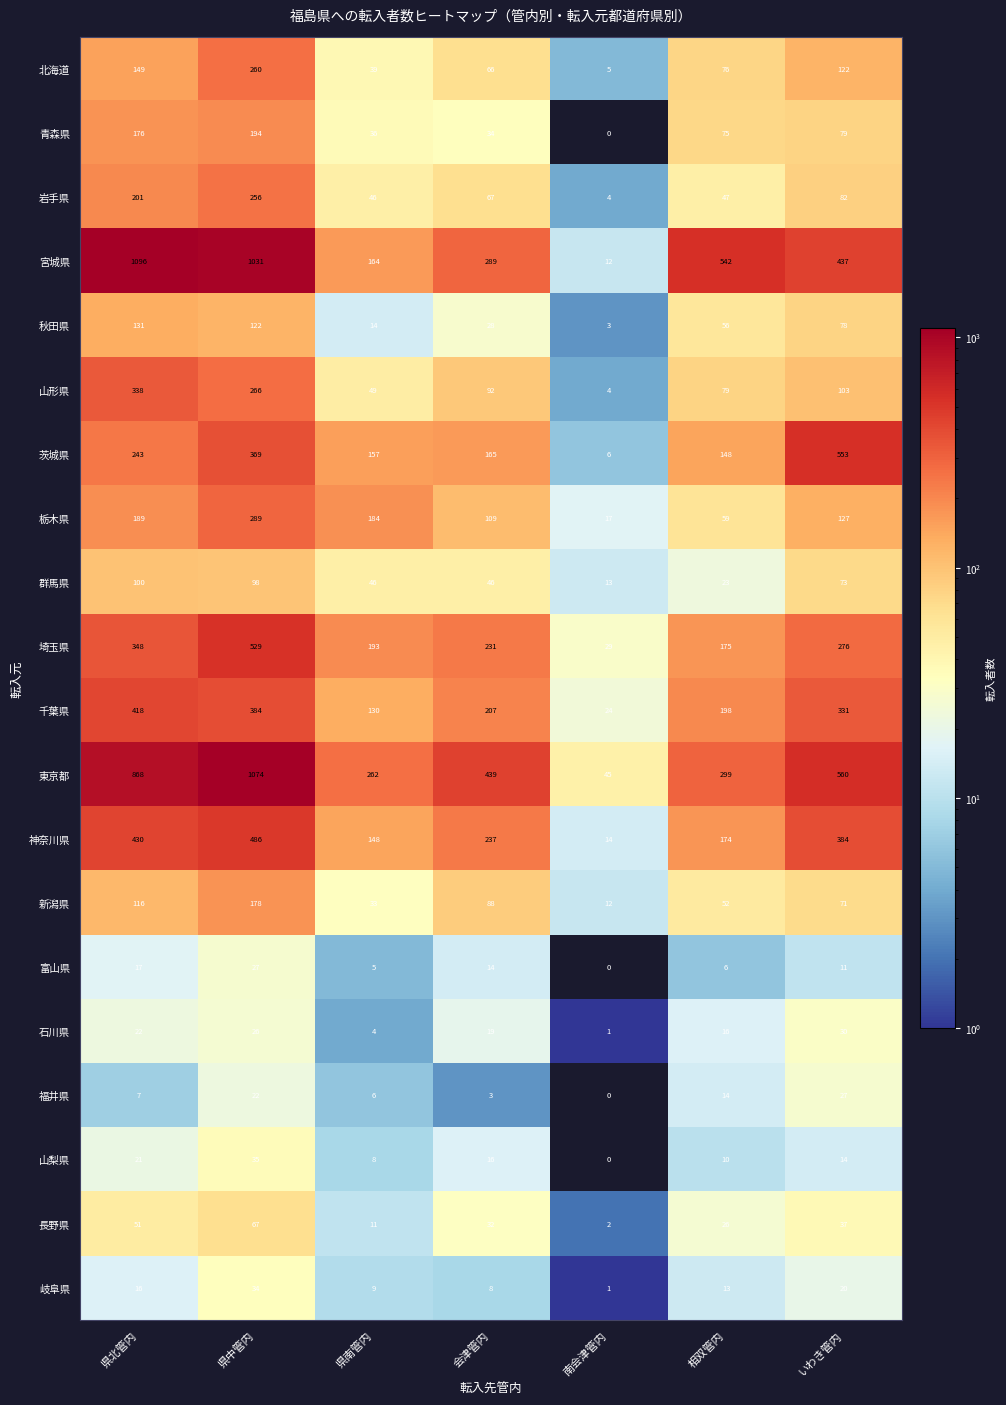

Which series changed the most between 県南管内 and 相双管内?

宮城県